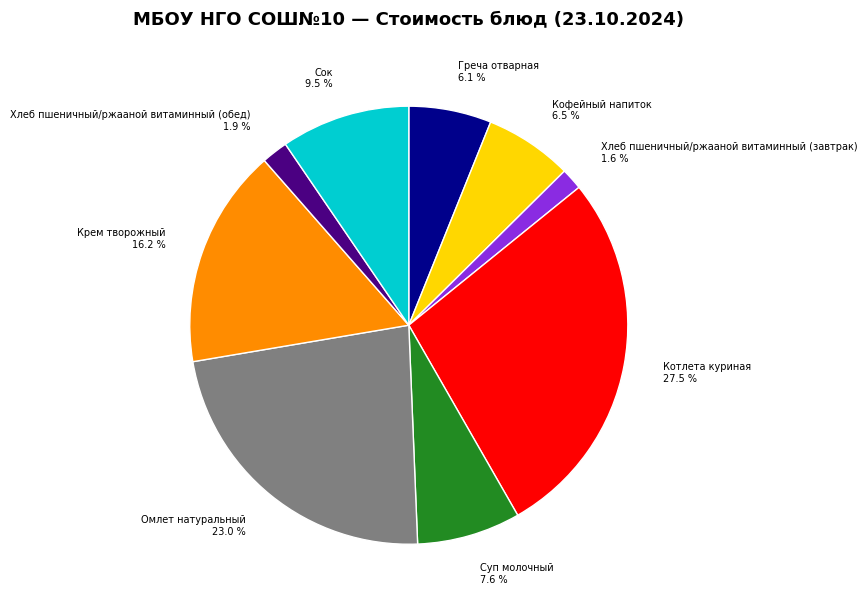

Combined, do Суп молочный and Крем творожный account for over 50%?

No